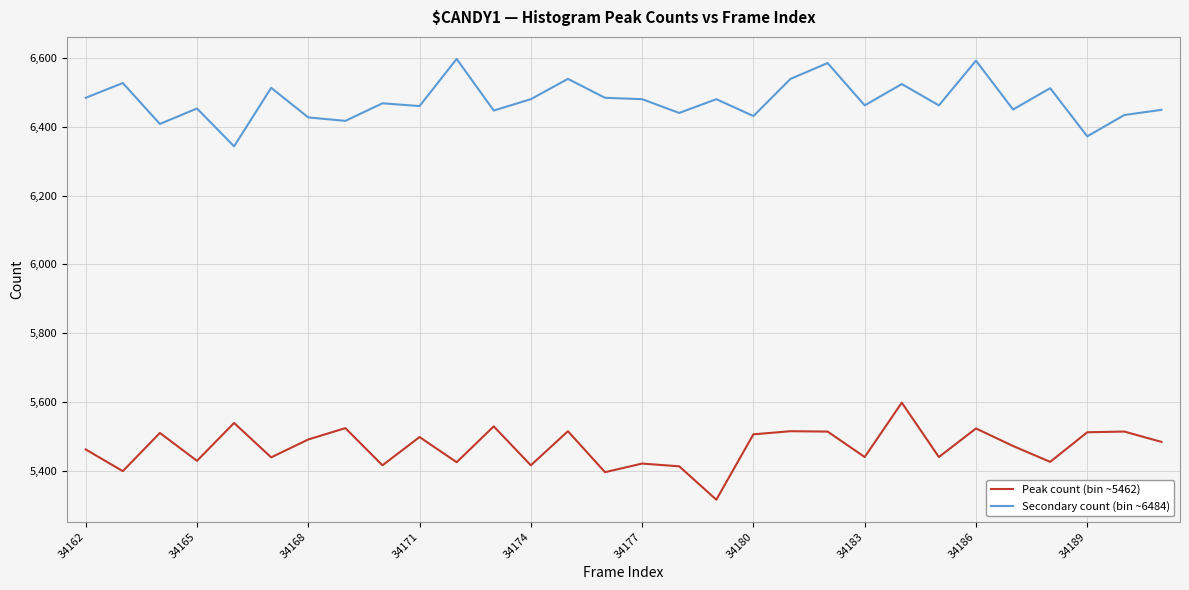

True or false: Peak count (bin ~5462) and Secondary count (bin ~6484) intersect in this chart.

False